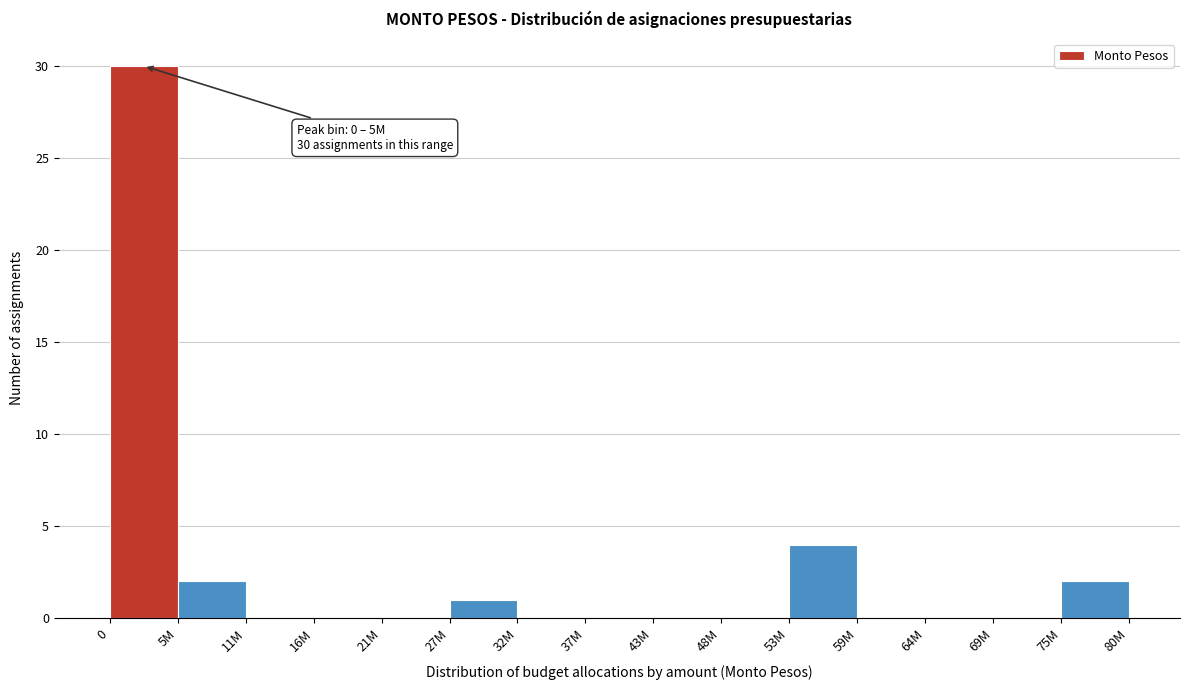

Reading left to right, transcribe all the data shown in this chart.

0=30	5M=2	11M=0	16M=0	21M=0	27M=1	32M=0	37M=0	43M=0	48M=0	53M=4	59M=0	64M=0	69M=0	75M=2